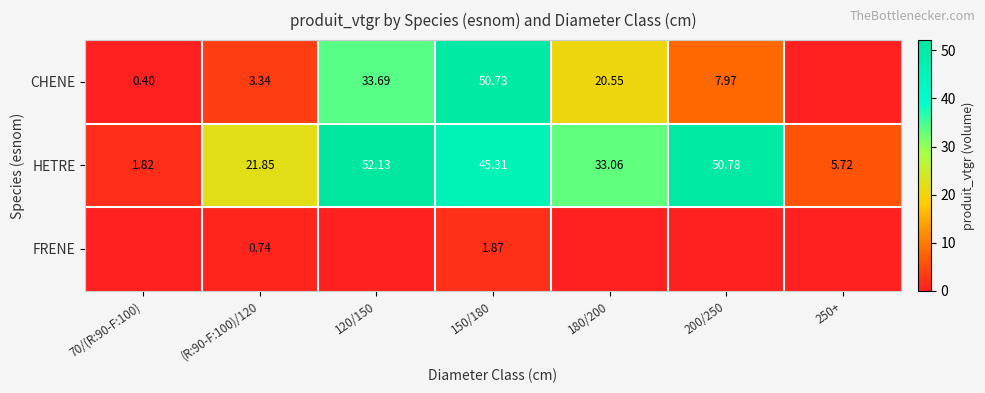

Is the value of HETRE at 200/250 greater than the value of FRENE at 120/150?

Yes